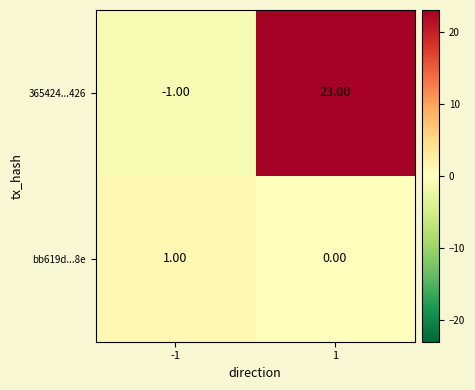

At 1, list the series in order from largest to smallest.

365424...426, bb619d...8e